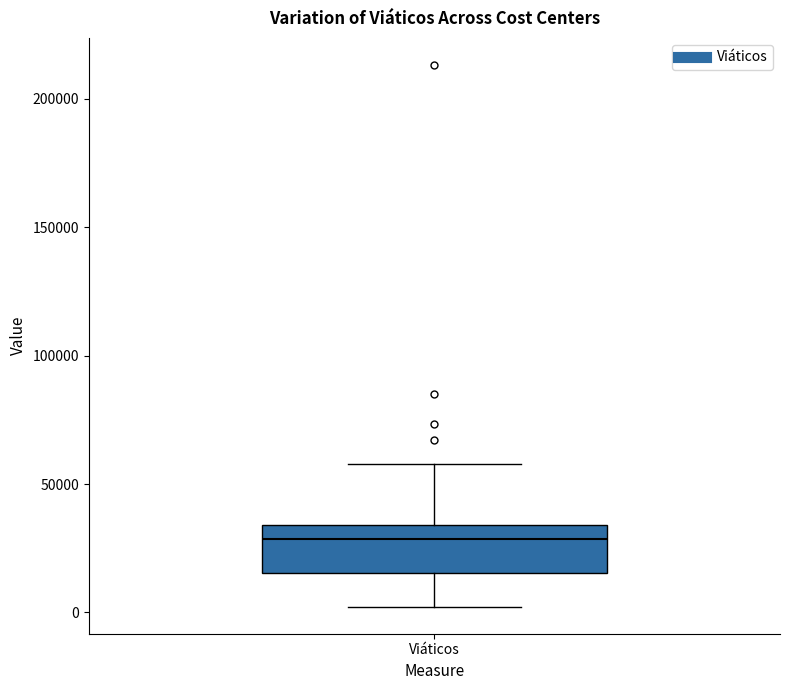

Read this box plot against the y-axis: the position of the median line, the range covered by the box, and the ends of both whiskers. The values are not printed on the chart, so give them approximately, as read against the axis.

median 30000, box 15000 to 35000, whiskers 0 to 60000